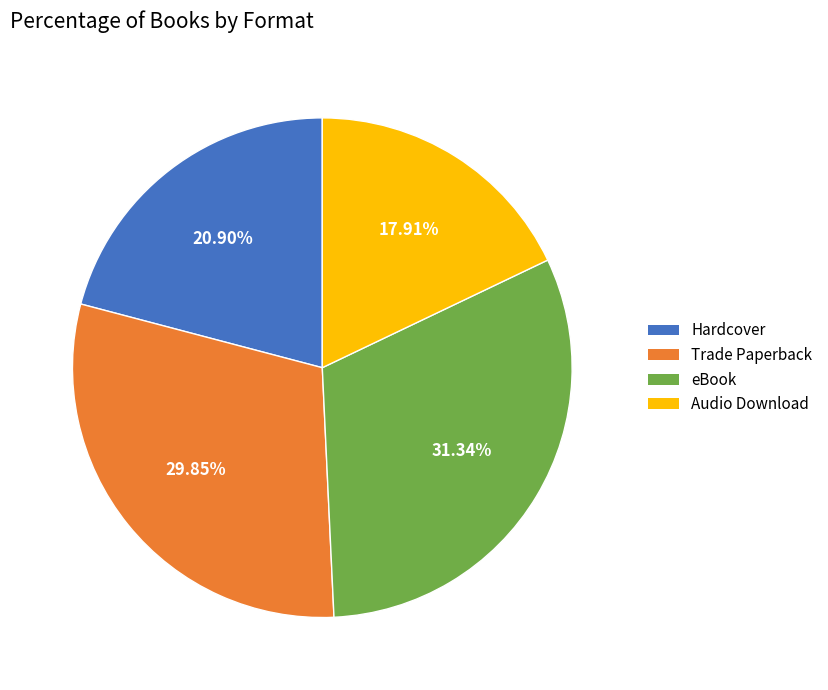

What is the ratio of the value at Audio Download to the value at eBook?

0.6